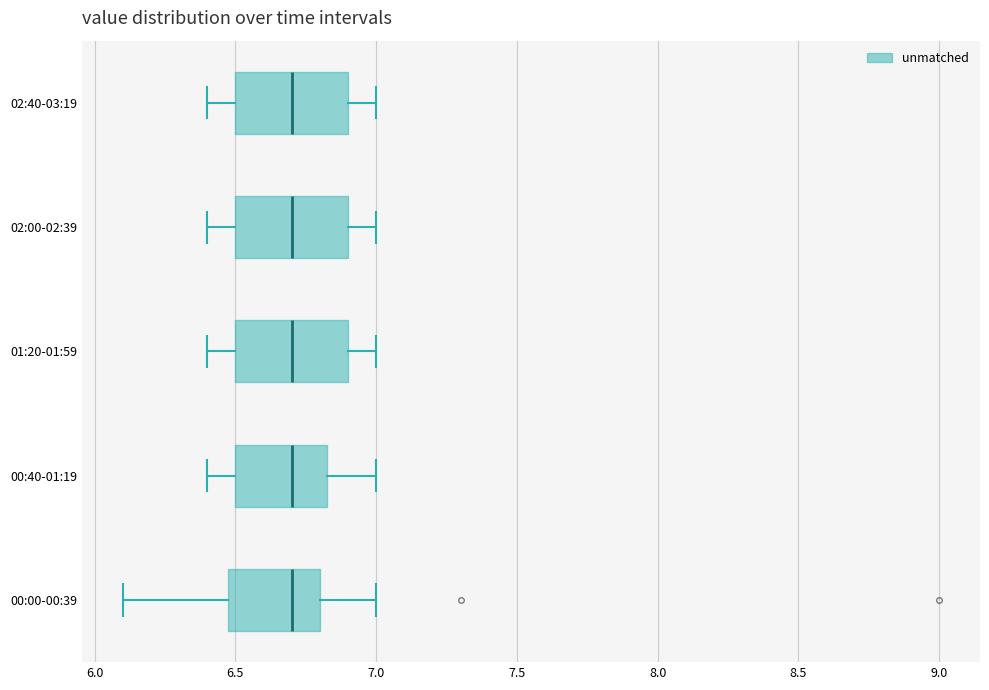

Where does the left whisker of the box for 02:40-03:19 end on the x-axis? The values are not printed on the chart, so give them approximately, as read against the axis.

6.40